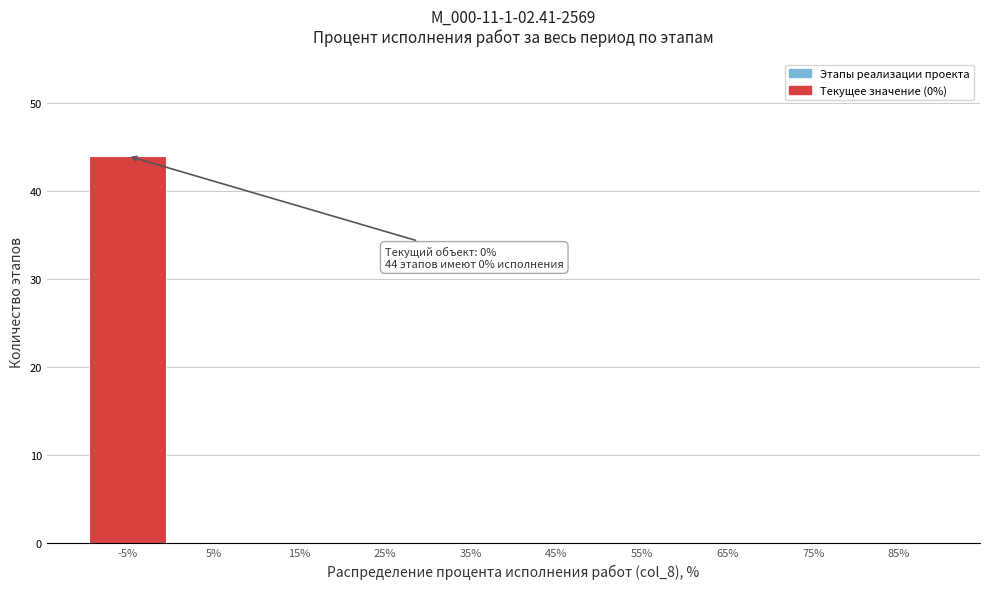

Reading right to left, transcribe all the data shown in this chart.

85%=0	75%=0	65%=0	55%=0	45%=0	35%=0	25%=0	15%=0	5%=0	-5%=44